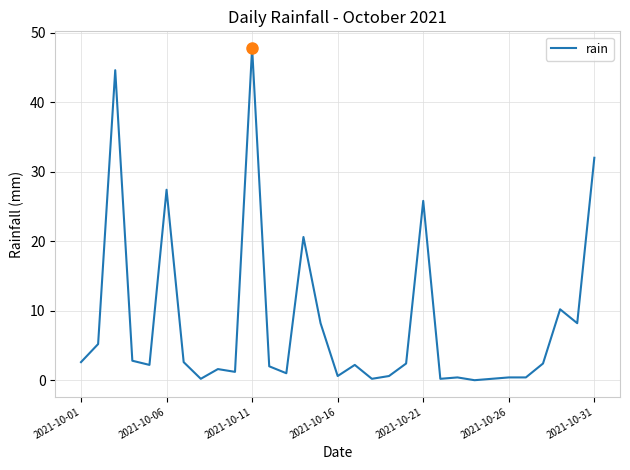

What is the difference between the maximum and minimum values?

47.8